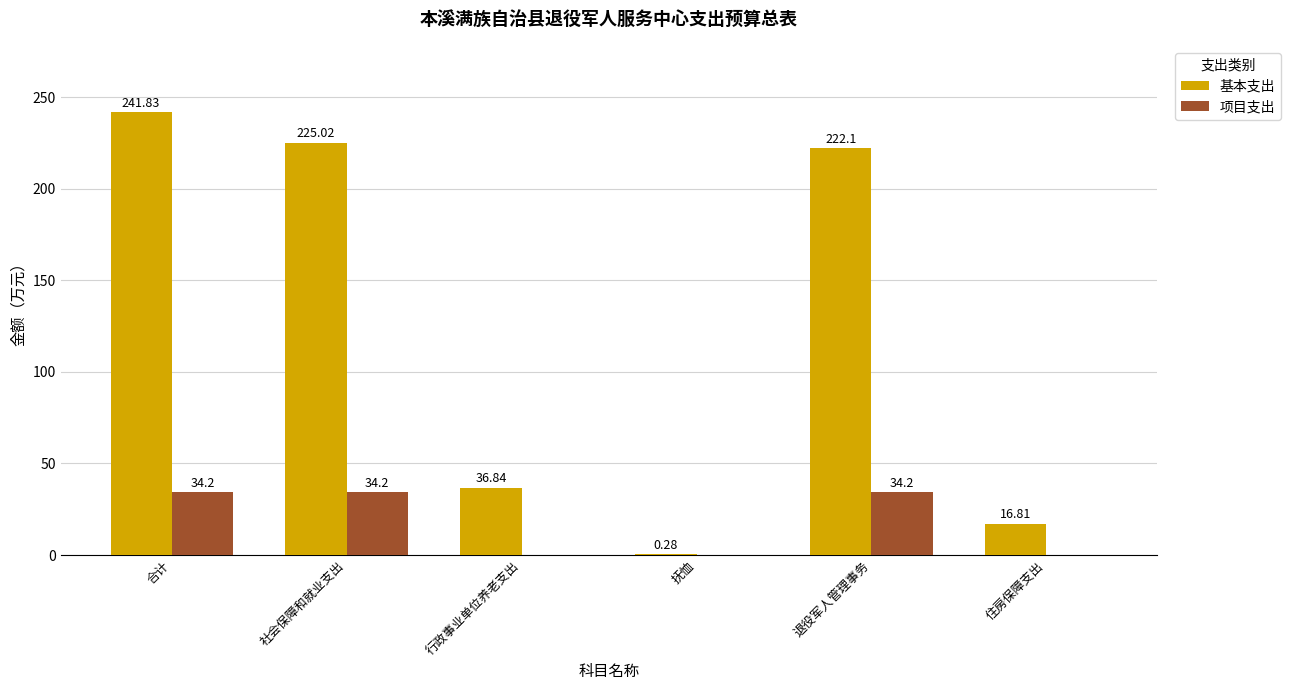

At which label is 基本支出 closest to 121?

行政事业单位养老支出